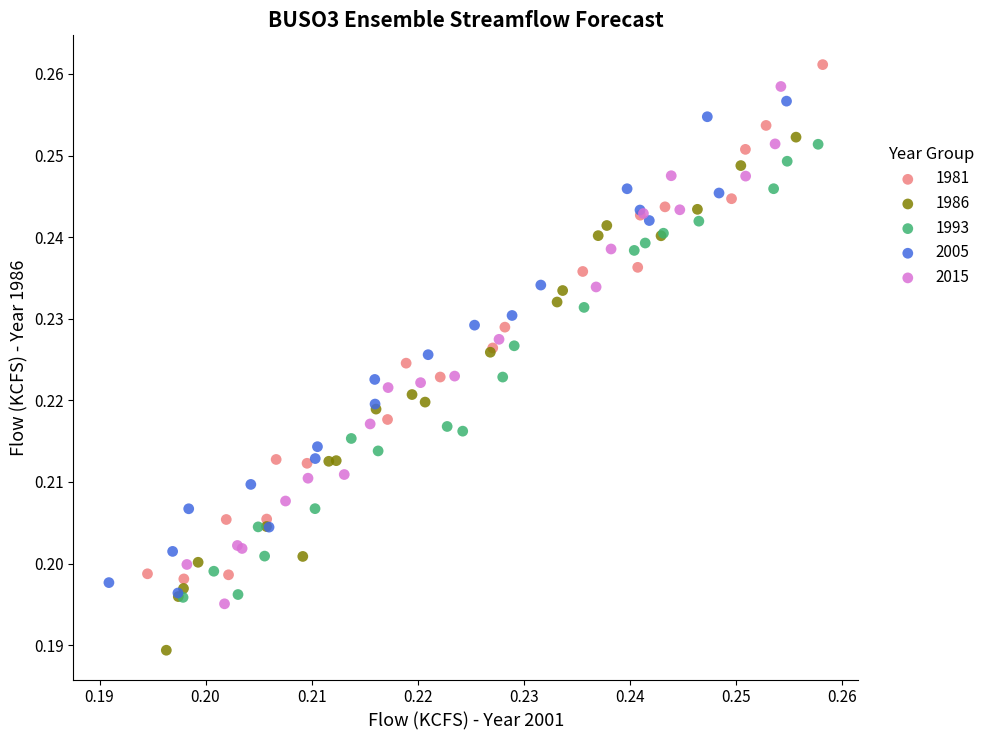

What are all the series names shown in the legend?

1981, 1986, 1993, 2005, 2015